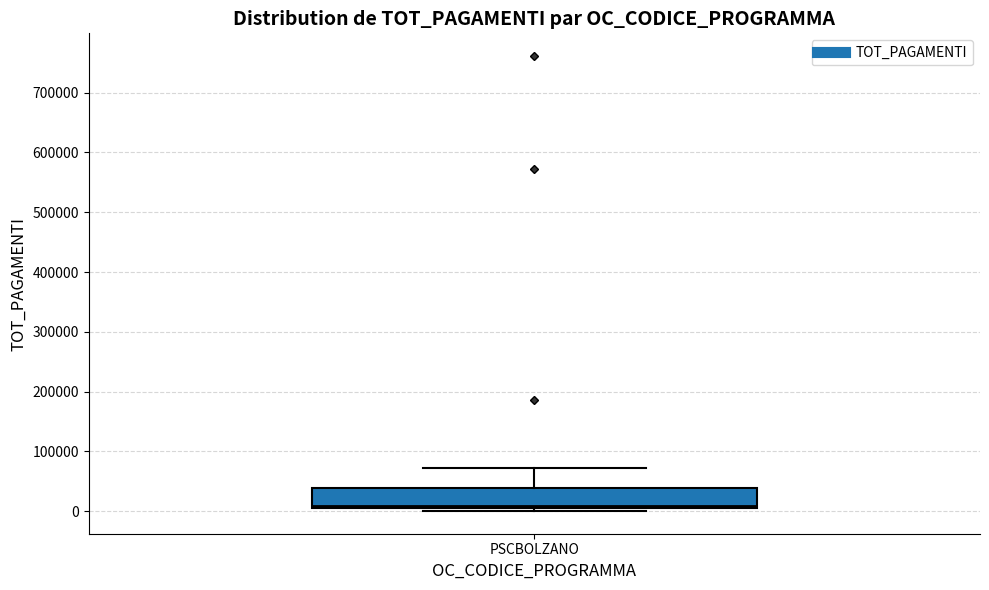

Where does the upper whisker of the box for PSCBOLZANO end on the y-axis? The values are not printed on the chart, so give them approximately, as read against the axis.

70000